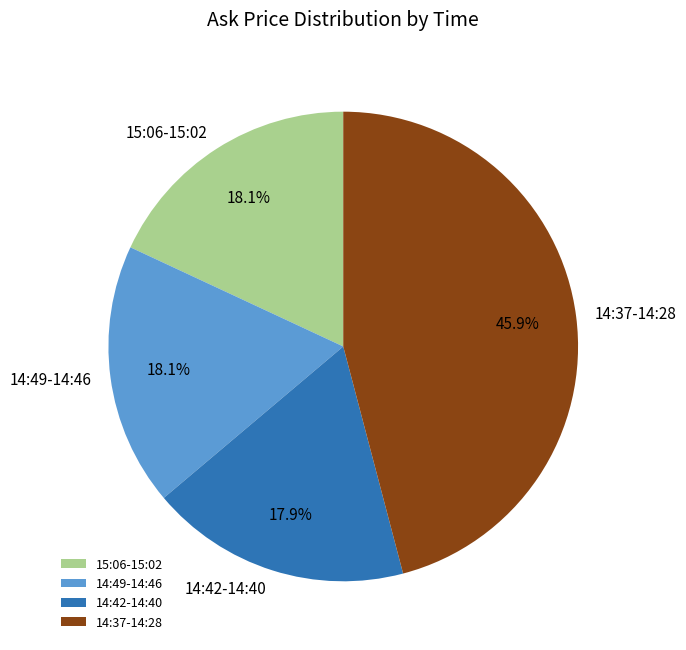

Is there any slice that represents more than half of the pie?

No